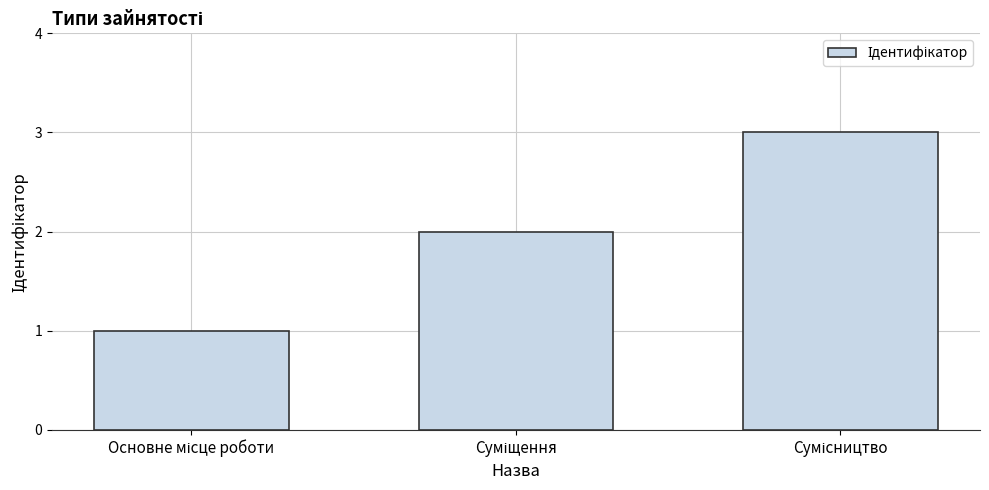

What is the maximum value shown in the chart?

3